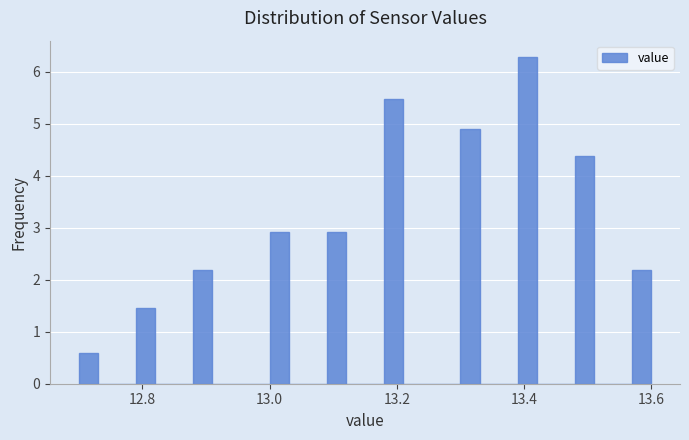

Around what value on the x-axis is the tallest bar? Give the approximate position of its centre, as read against the axis.

13.40